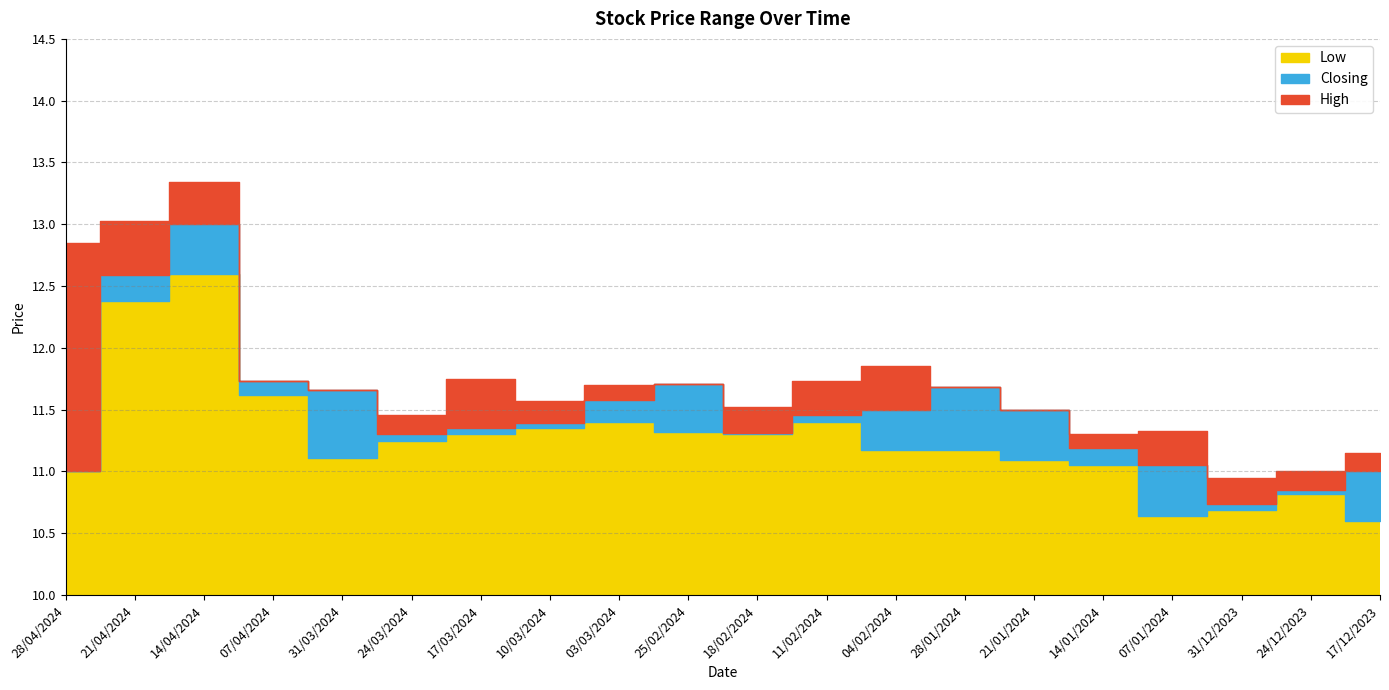

Where is Low nearest to the value 11?

28/04/2024